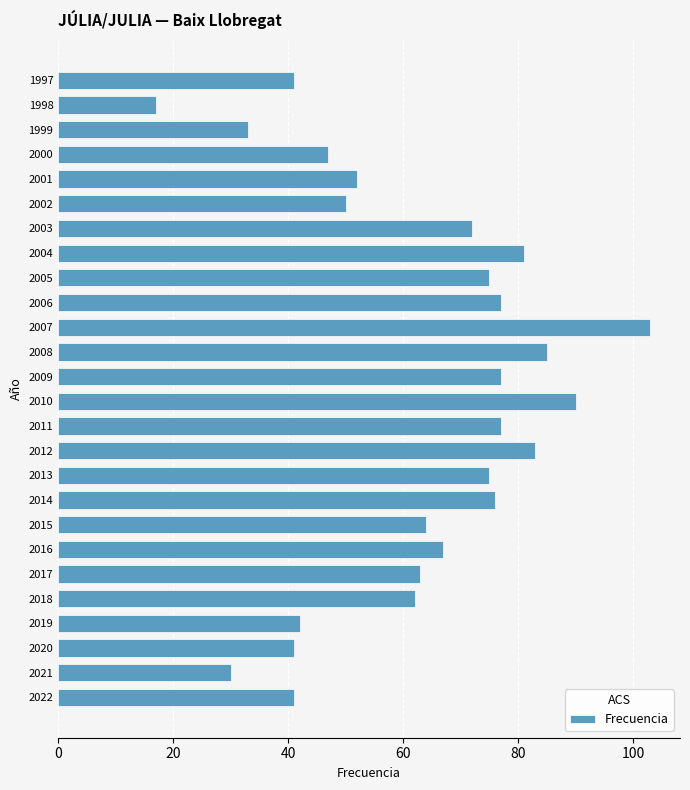

Which category has the highest value across all series?

2007